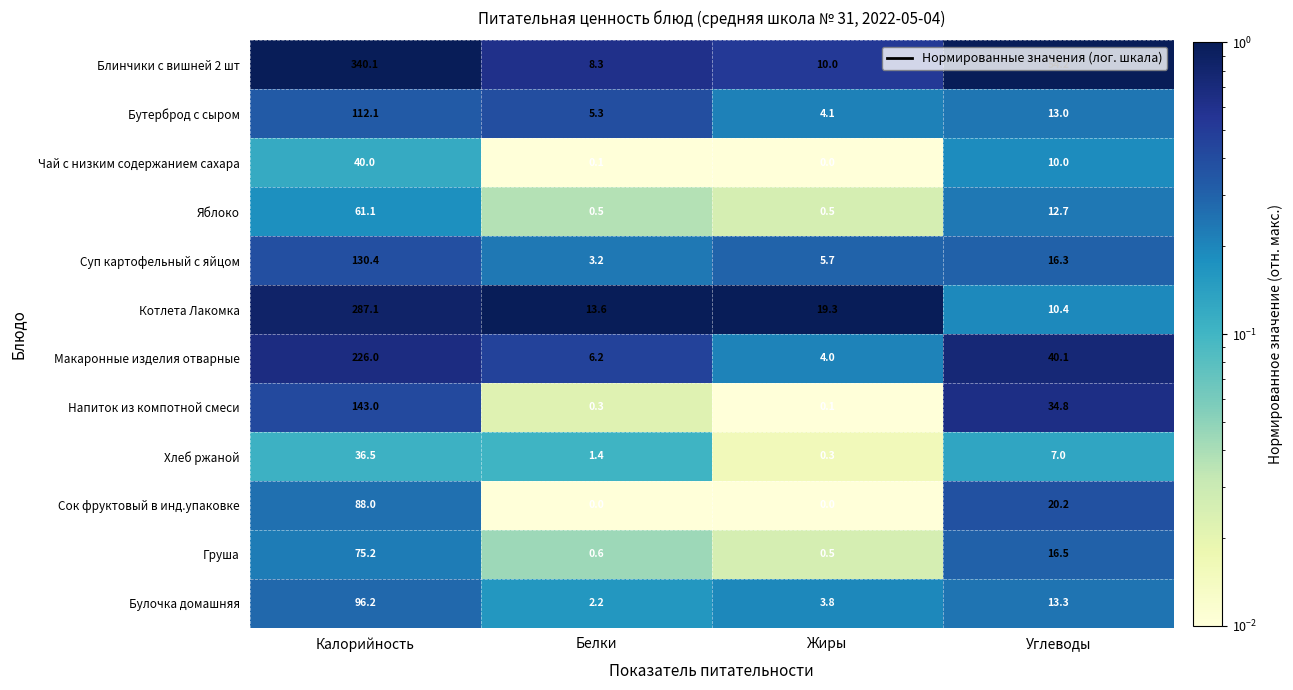

What is the sum of all Чай с низким содержанием сахара values?

50.1